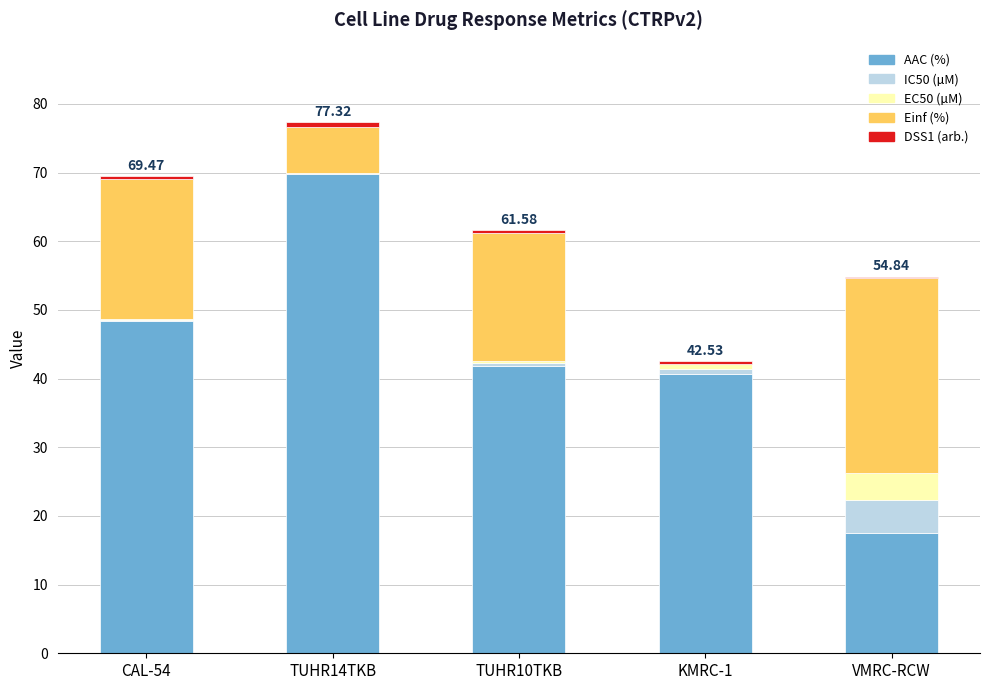

Rank the categories by DSS1 (arb.) value from lowest to highest.

VMRC-RCW, KMRC-1, TUHR10TKB, CAL-54, TUHR14TKB